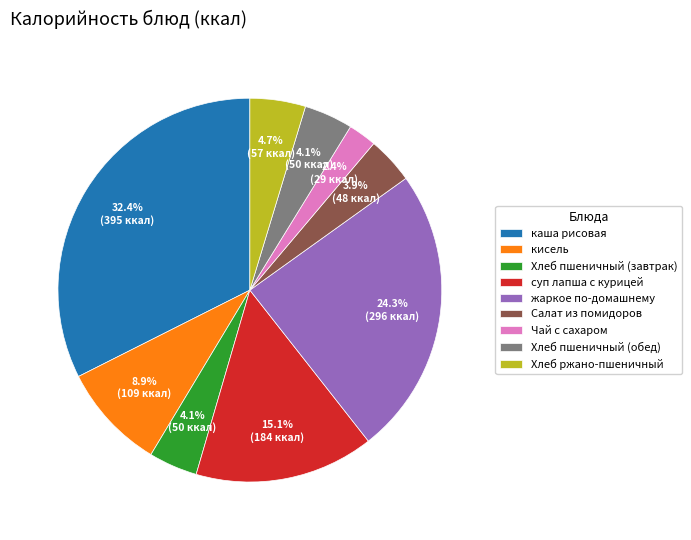

The суп лапша с курицей slice represents 1% of the pie. True or false?

False